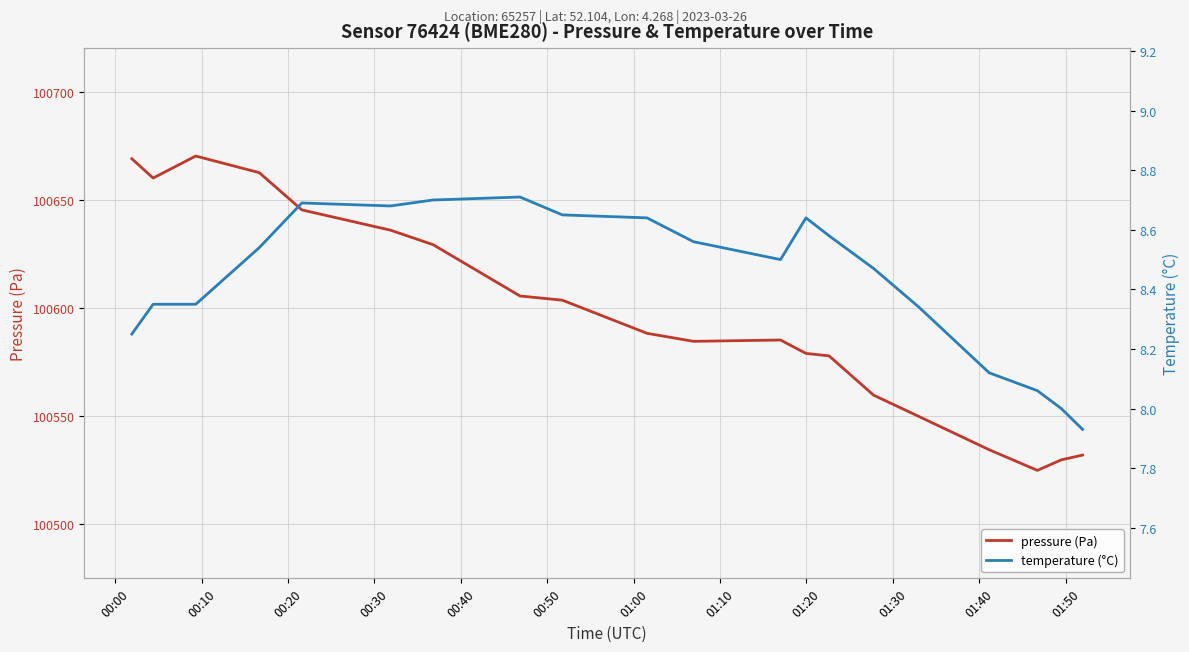

What is the value of the pressure (Pa) point at the 5th from the left?

100645.3